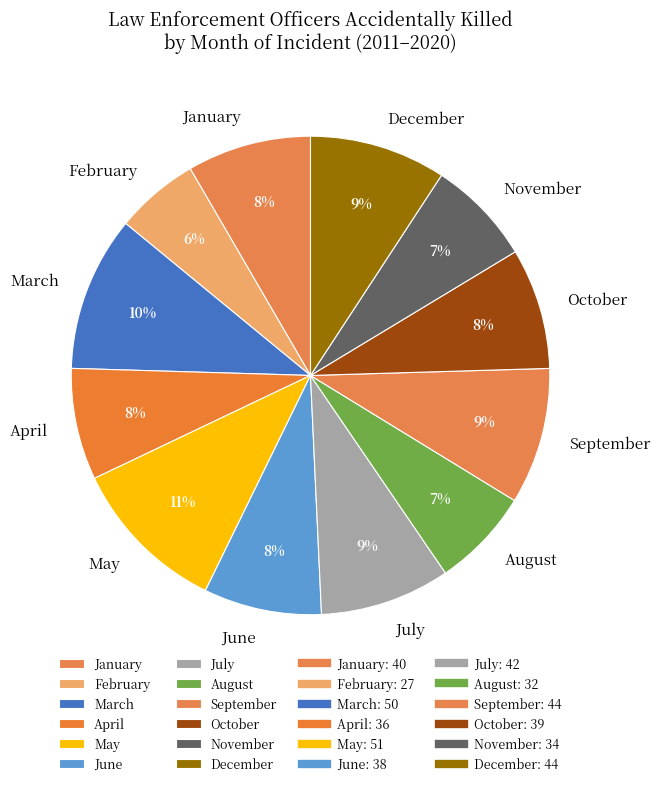

What is the ratio of the value at July to the value at December?

1.0